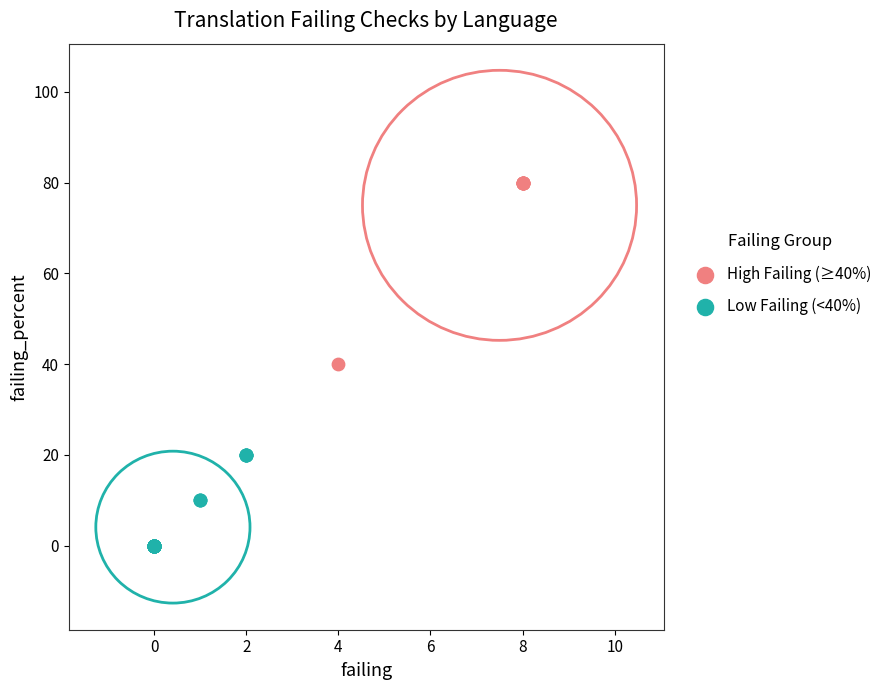

Which series contains the lowest Y value?

Low Failing (<40%)